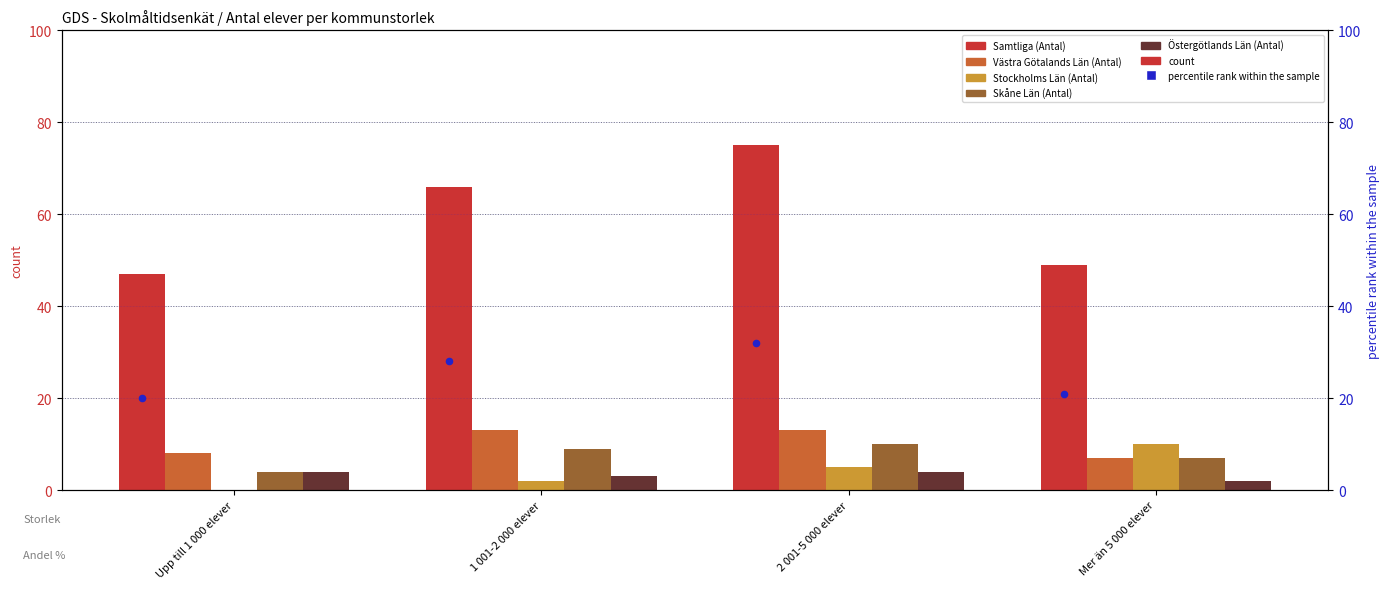

At which category is the sum across all series the highest?

2 001-5 000 elever